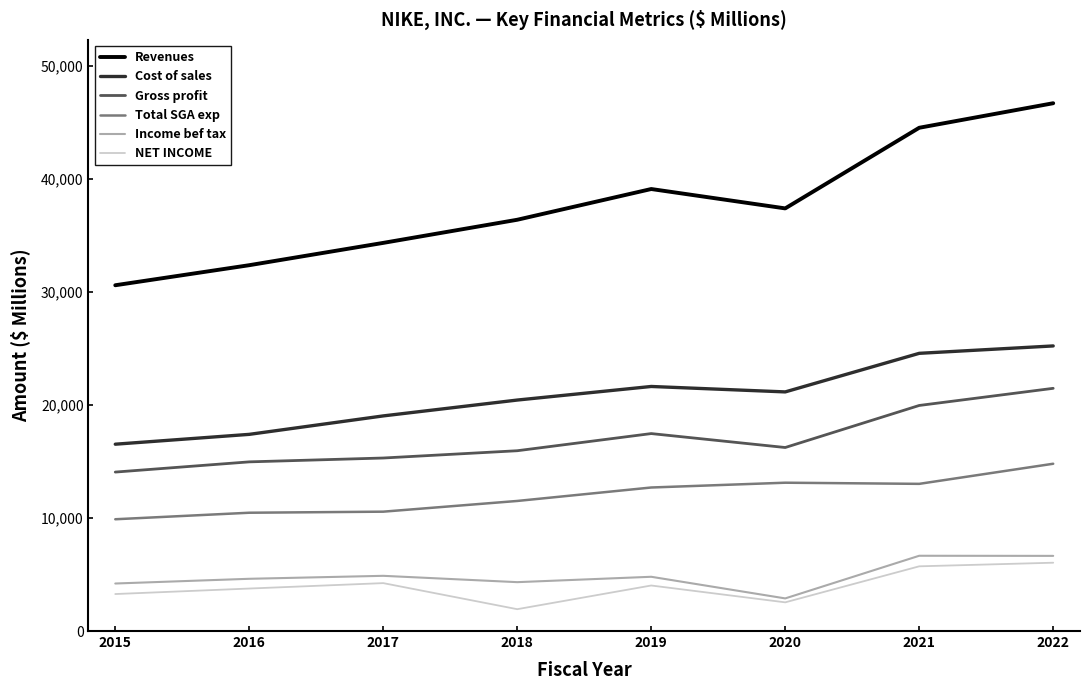

Which category has the lowest value in the Income bef tax series?

2020